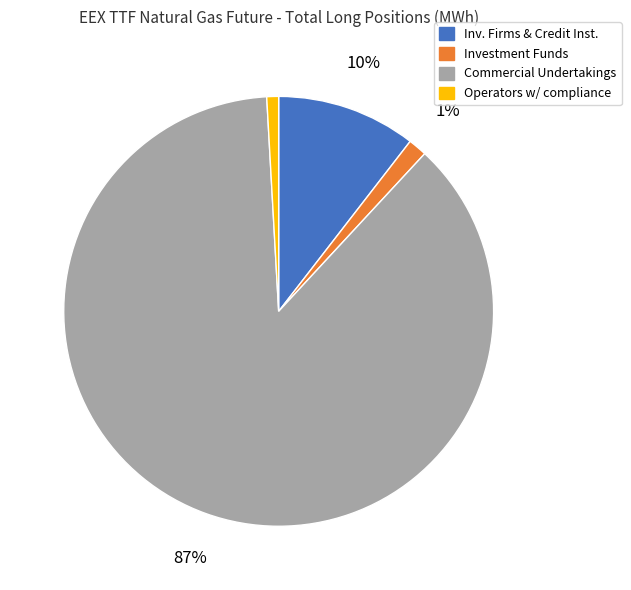

Count the number of slices in the pie.

4